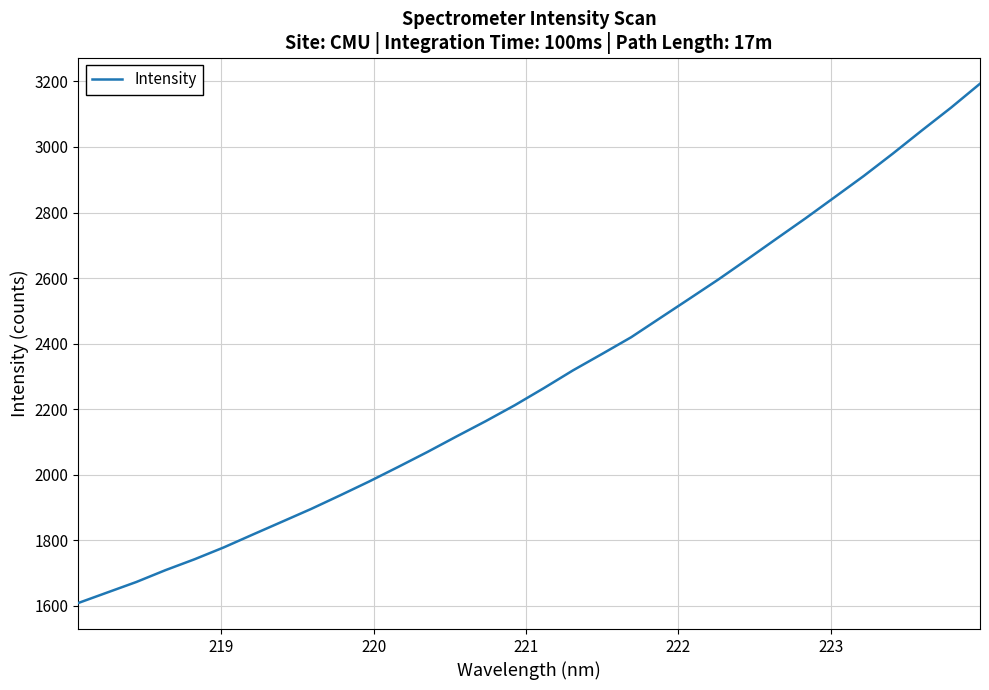

What is the greatest value displayed?

3193.1